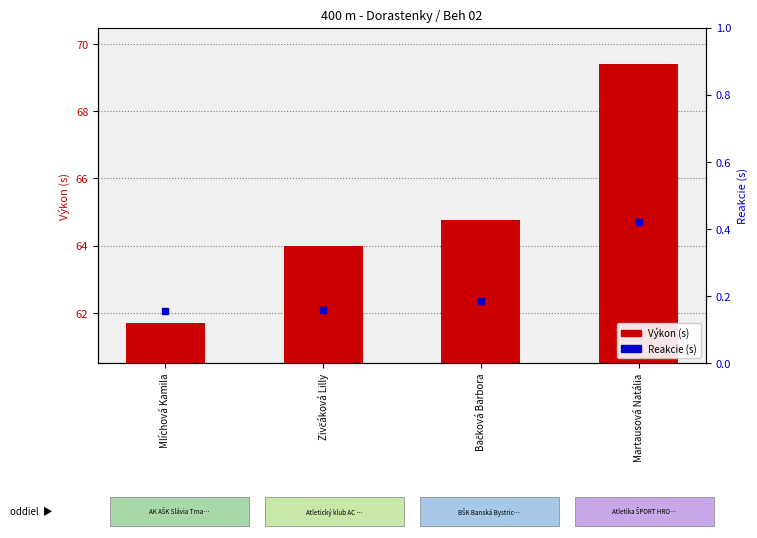

At which category is the sum across all series the highest?

Martausová Natália